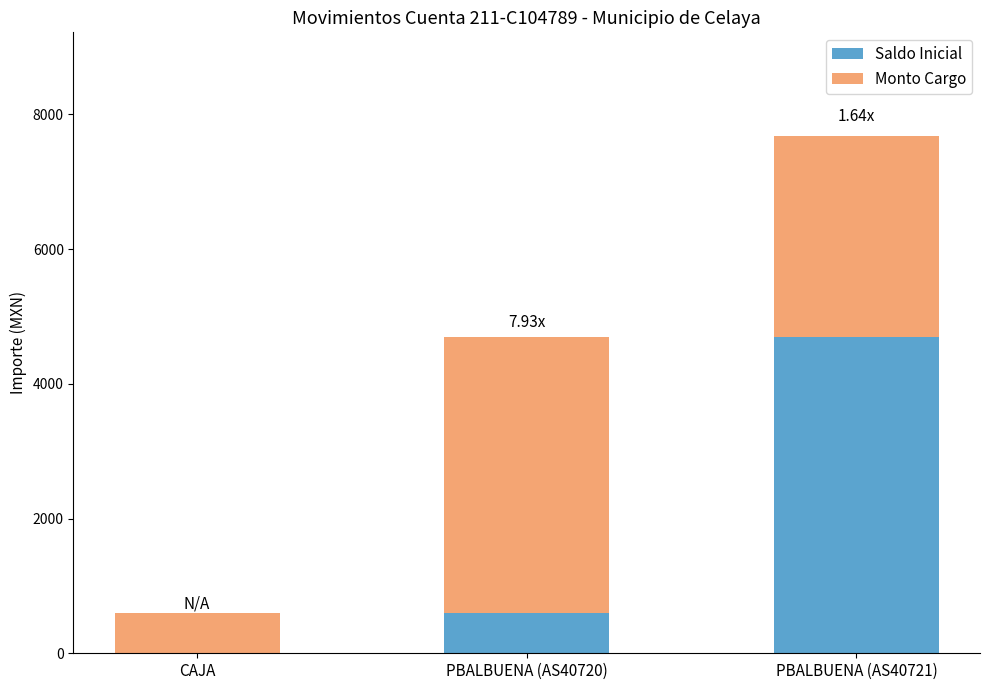

What is the sum of all Saldo Inicial values?

5283.2